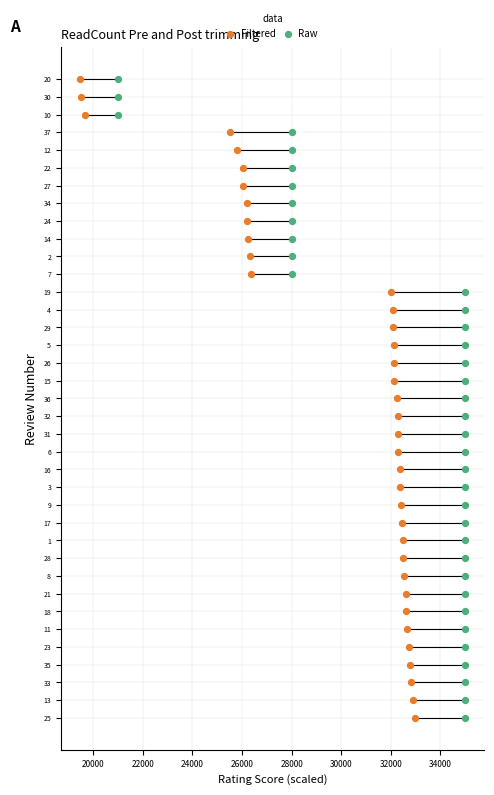

Which series has the widest spread of Y values?

Filtered